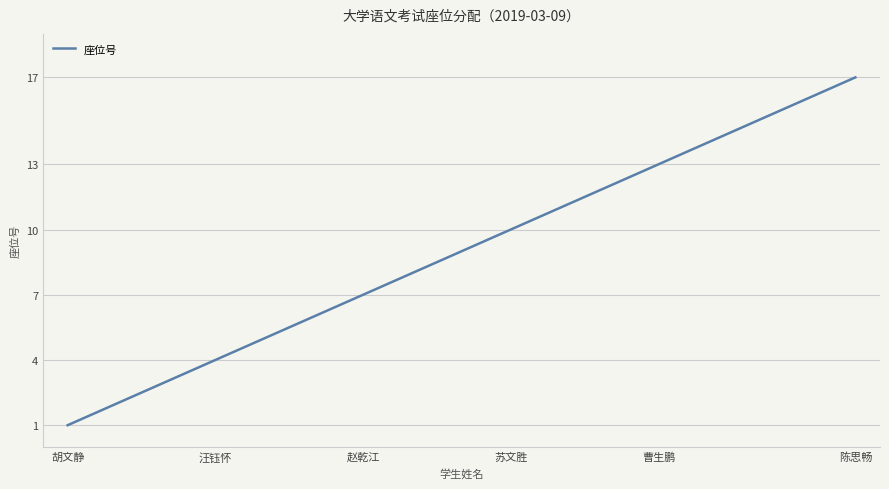

What is the difference between the maximum and minimum values?

16